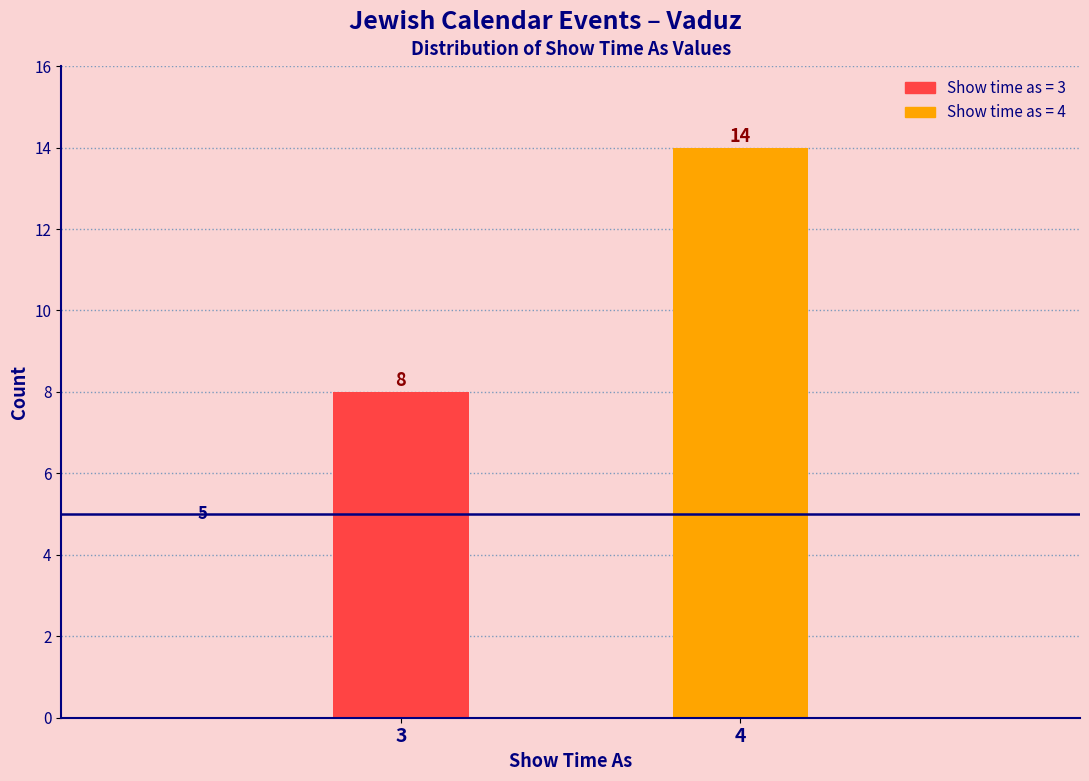

Reading right to left, list all the values displayed in this chart.

4=14	3=8